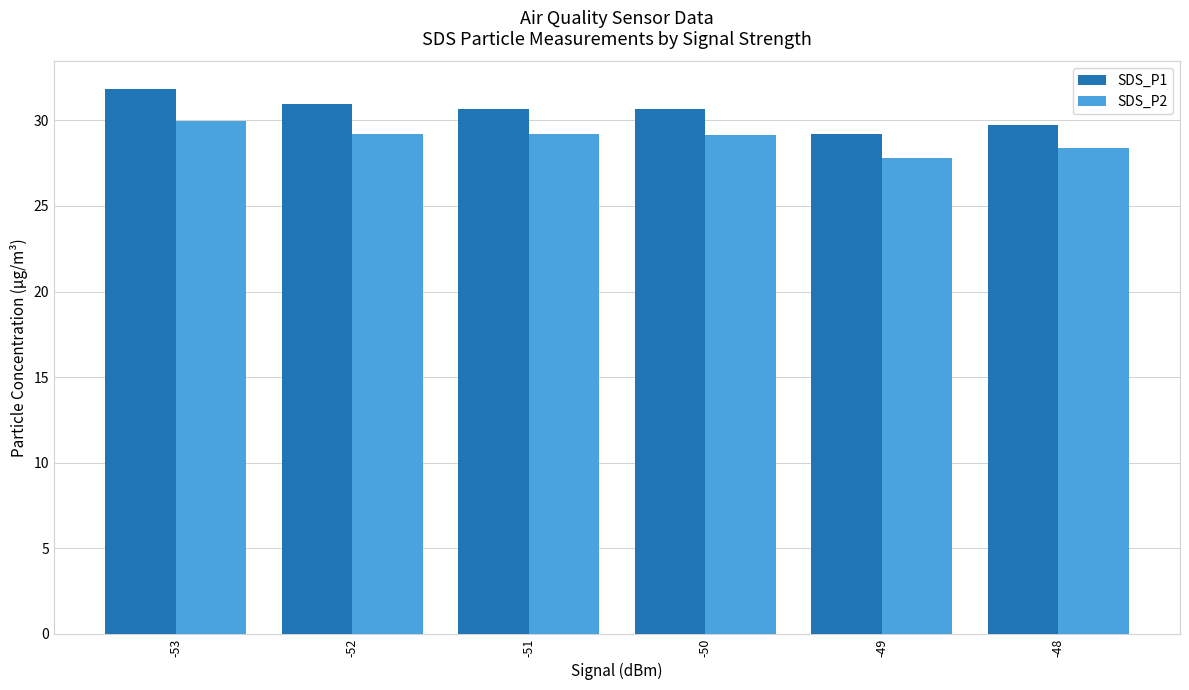

What is the maximum value shown in the chart?

31.9